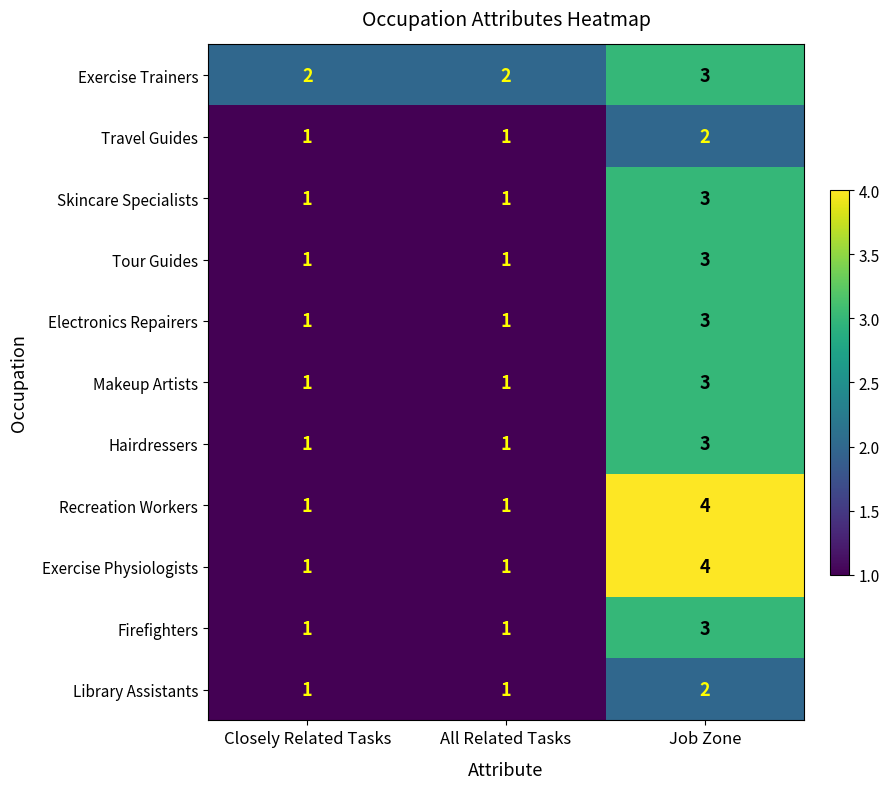

At which category does the chart reach its peak across all series?

Job Zone